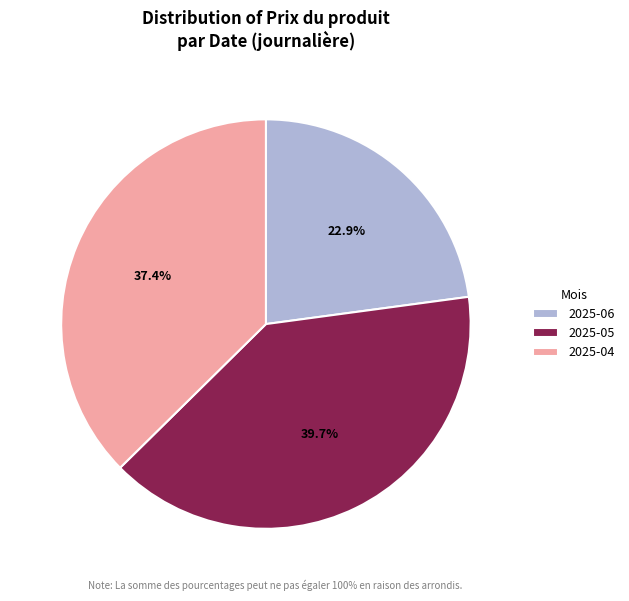

To the nearest percent, what is the difference between the largest and smallest slice percentages?

17%